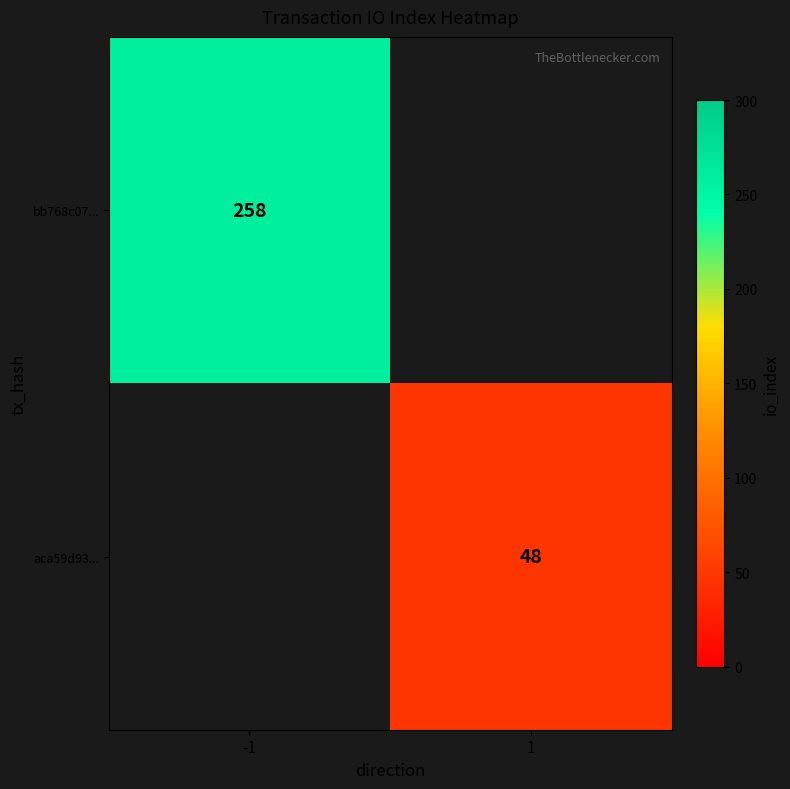

Is the value of aca59d93... at 1 greater than the value of bb768c07... at -1?

No